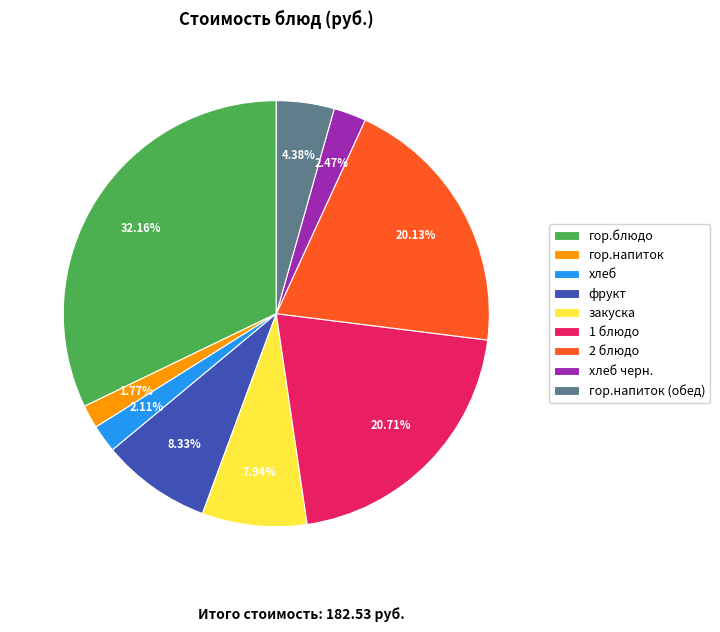

What is the largest slice in the pie chart?

гор.блюдо